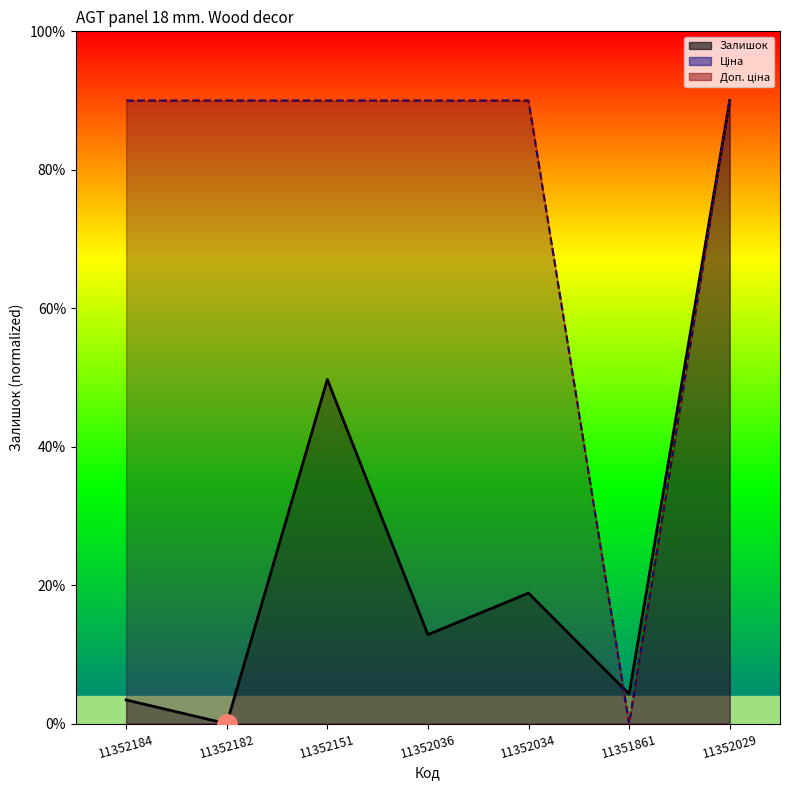

What is the sum of all Ціна values?

540.0